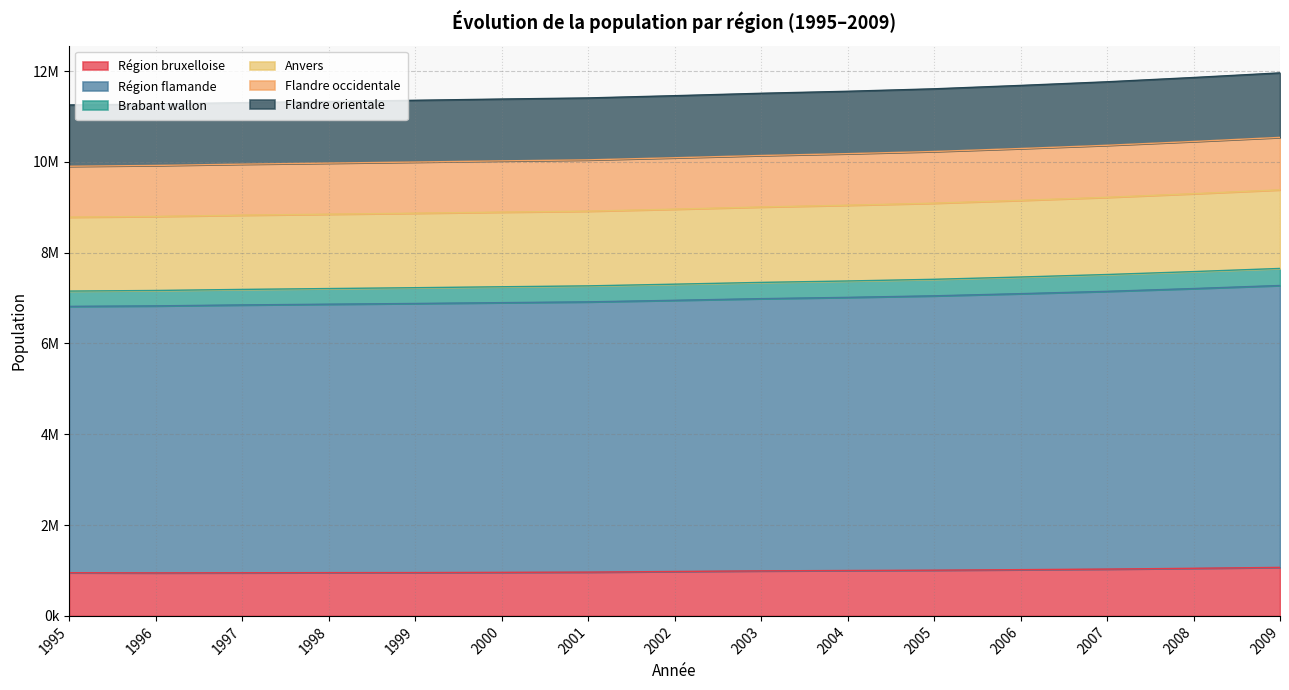

How many distinct data groups are displayed?

6